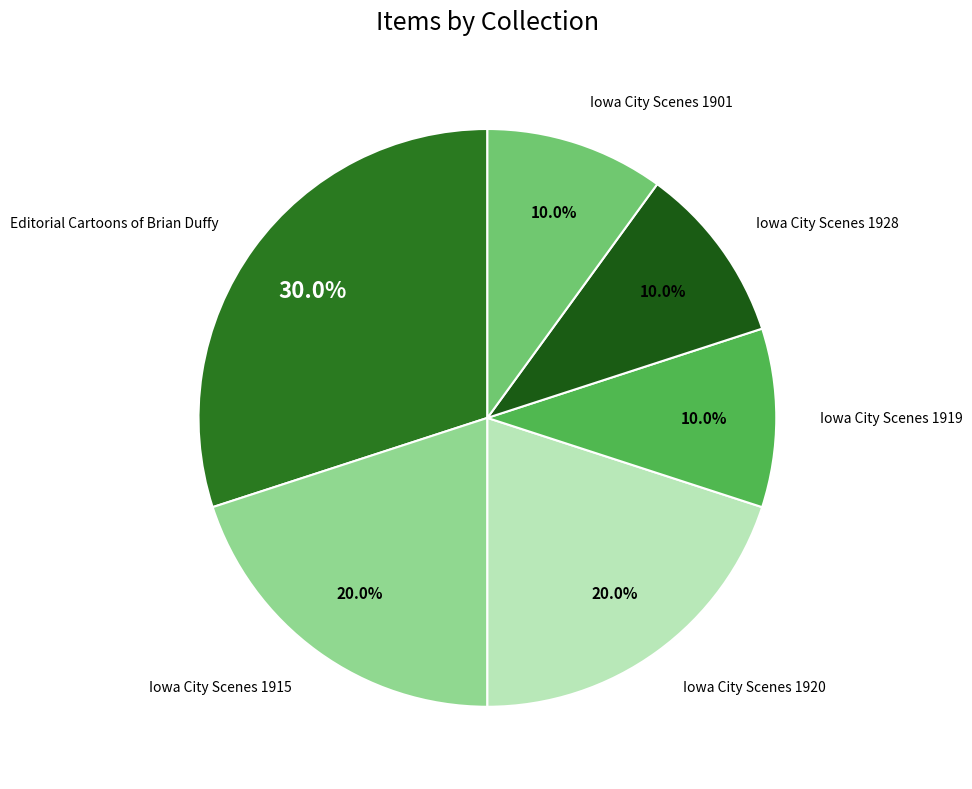

Combined, do Iowa City Scenes 1901 and Editorial Cartoons of Brian Duffy account for over 50%?

No